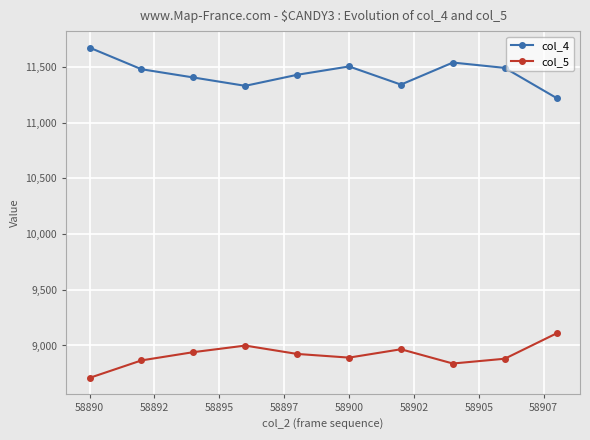

What is the sum of all col_4 values?

114421